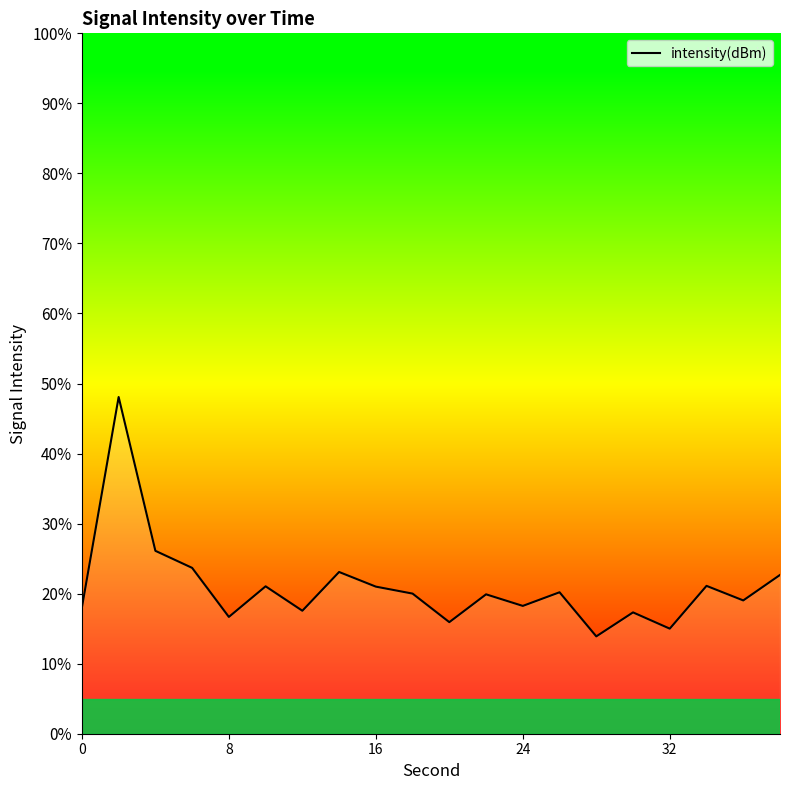

What is the difference between the maximum and minimum values?

34.2